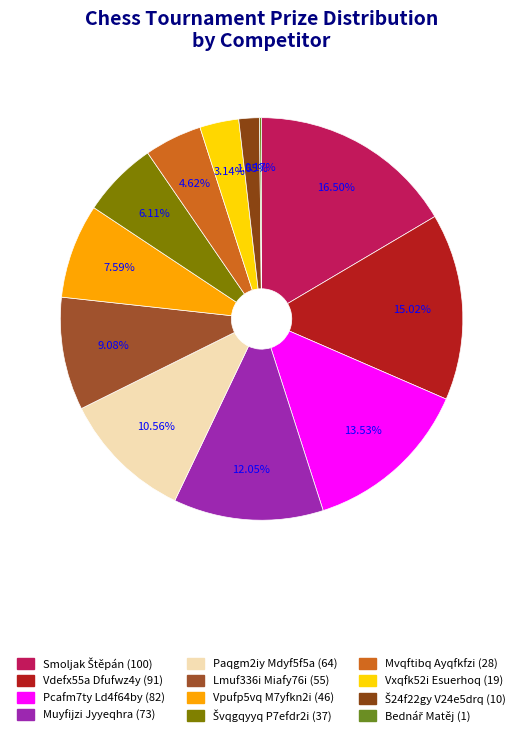

How many slices are in this pie chart?

12